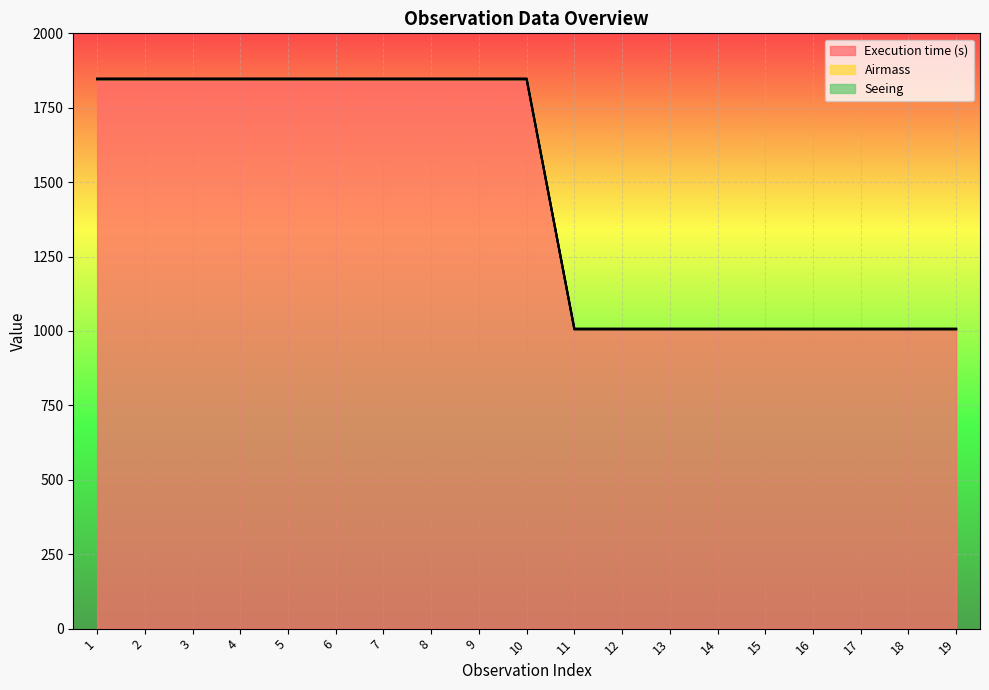

Reading left to right, extract all data points from this chart.

Execution time (s): 1=1846.7	2=1846.7	3=1846.7	4=1846.7	5=1846.7	6=1846.7	7=1846.7	8=1846.7	9=1846.7	10=1846.7	11=1006.7	12=1006.7	13=1006.7	14=1006.7	15=1006.7	16=1006.7	17=1006.7	18=1006.7	19=1006.7
Seeing: 1=1848.1	2=1848.1	3=1848.1	4=1848.1	5=1848.1	6=1848.1	7=1848.1	8=1848.1	9=1848.1	10=1848.1	11=1007.9	12=1007.9	13=1007.9	14=1007.9	15=1007.9	16=1007.9	17=1007.9	18=1007.9	19=1007.9